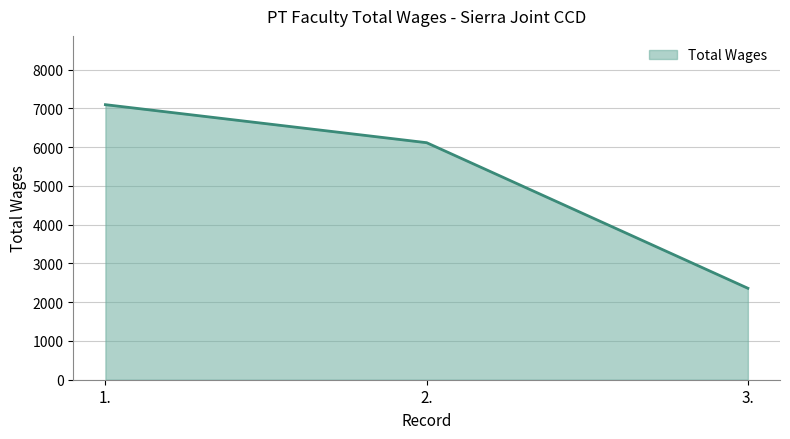

Which label corresponds to the largest value in the chart?

1.